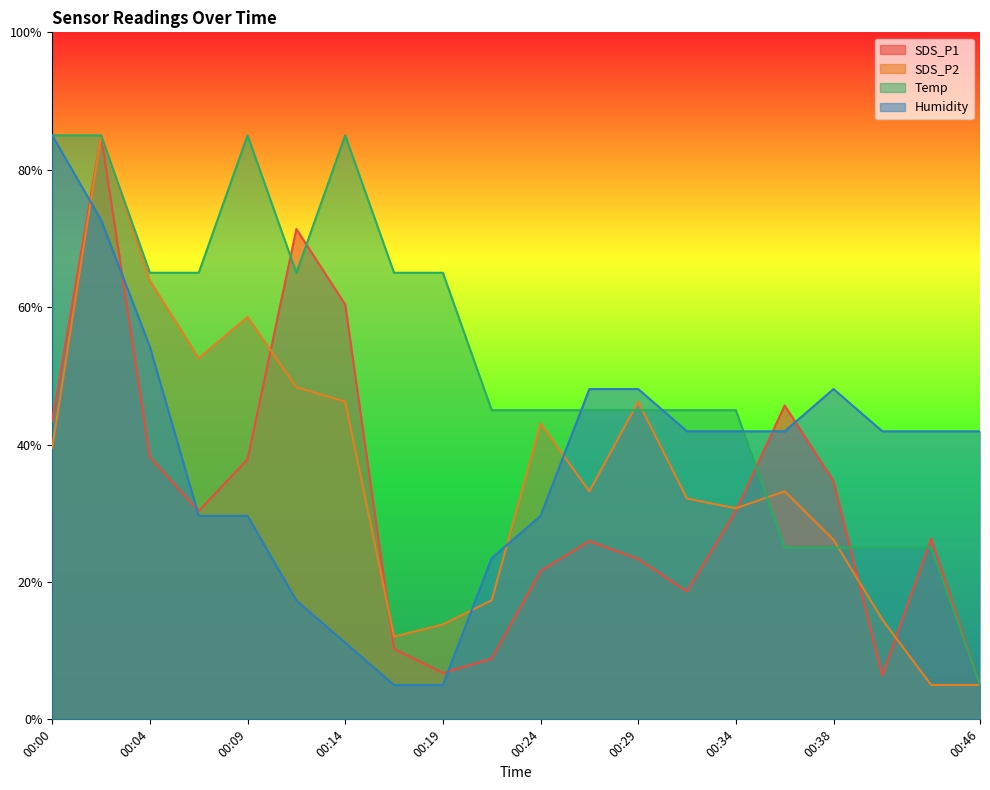

Count the number of data series in this chart.

4